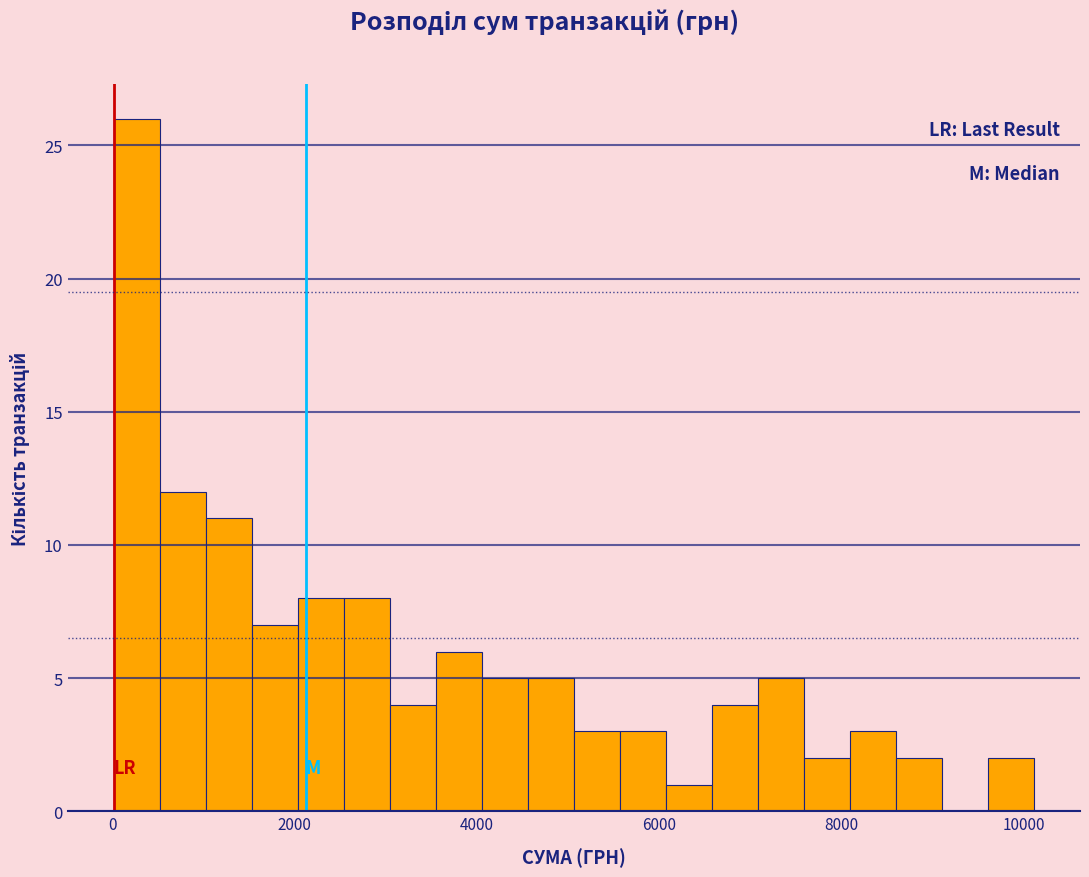

Read against the x-axis, roughly where is the centre of the tallest bar?

200